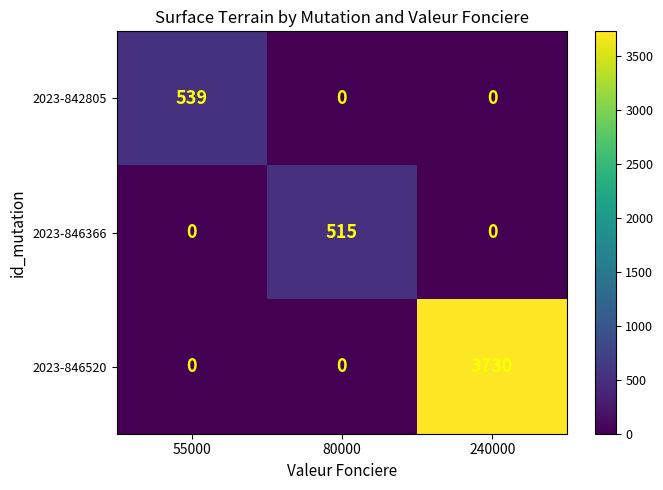

Which series has the widest spread of values?

2023-846520